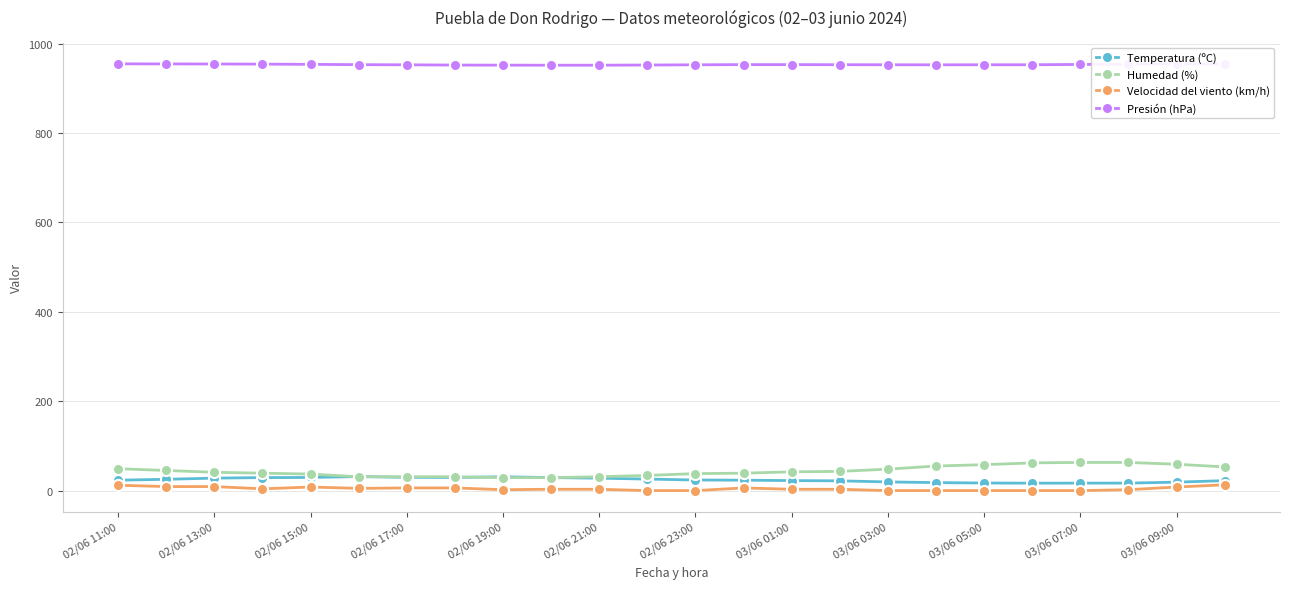

True or false: Temperatura (ºC) and Presión (hPa) cross at least once.

False